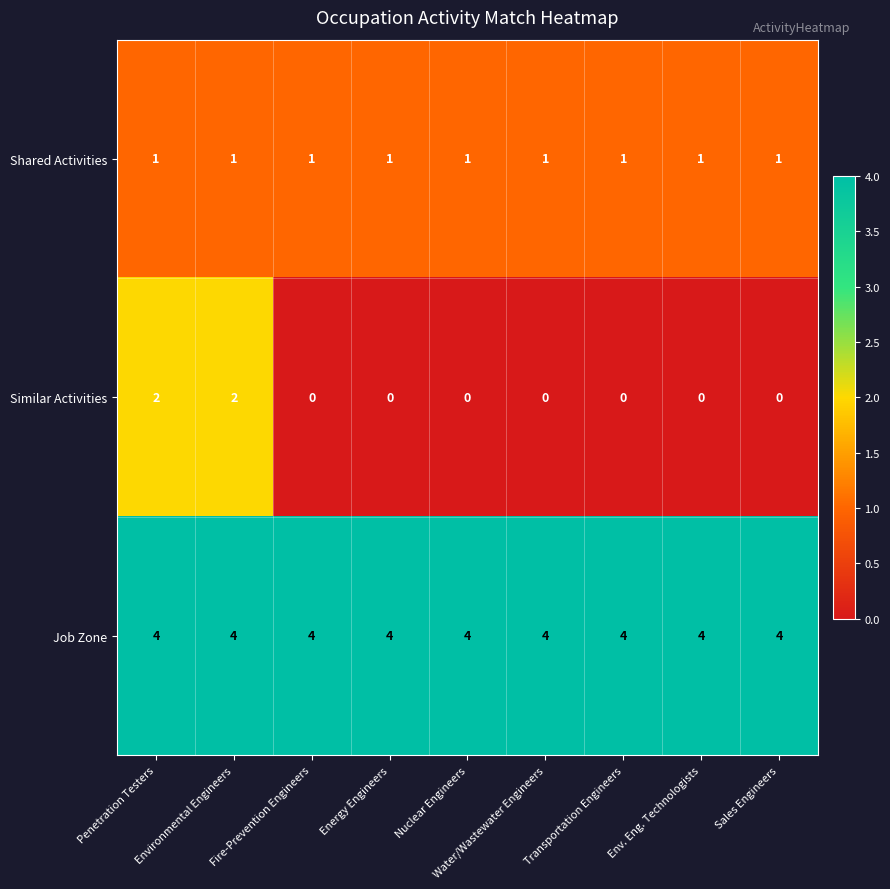

What is the sum of the Job Zone values at Water/Wastewater Engineers and Environmental Engineers?

8